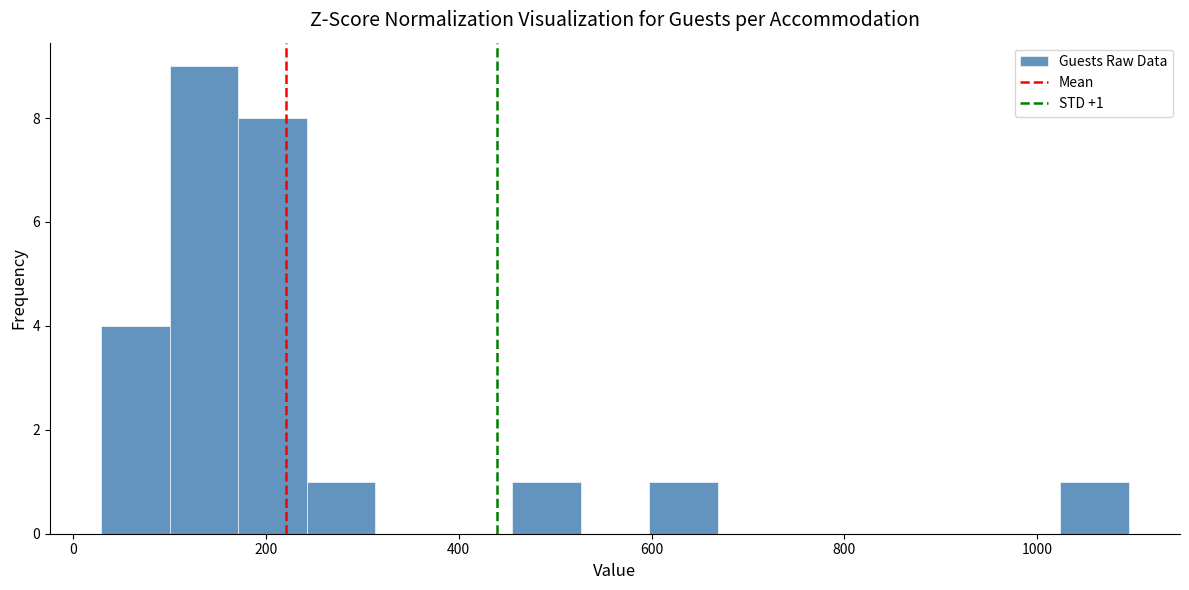

Read against the x-axis, roughly where is the centre of the tallest bar?

140